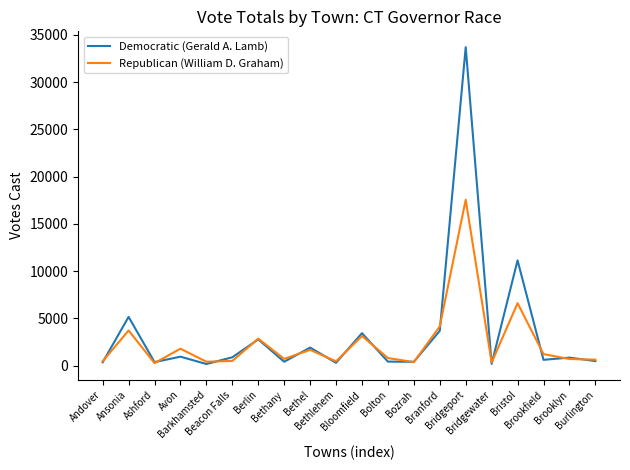

At which category is the sum across all series the highest?

Bridgeport